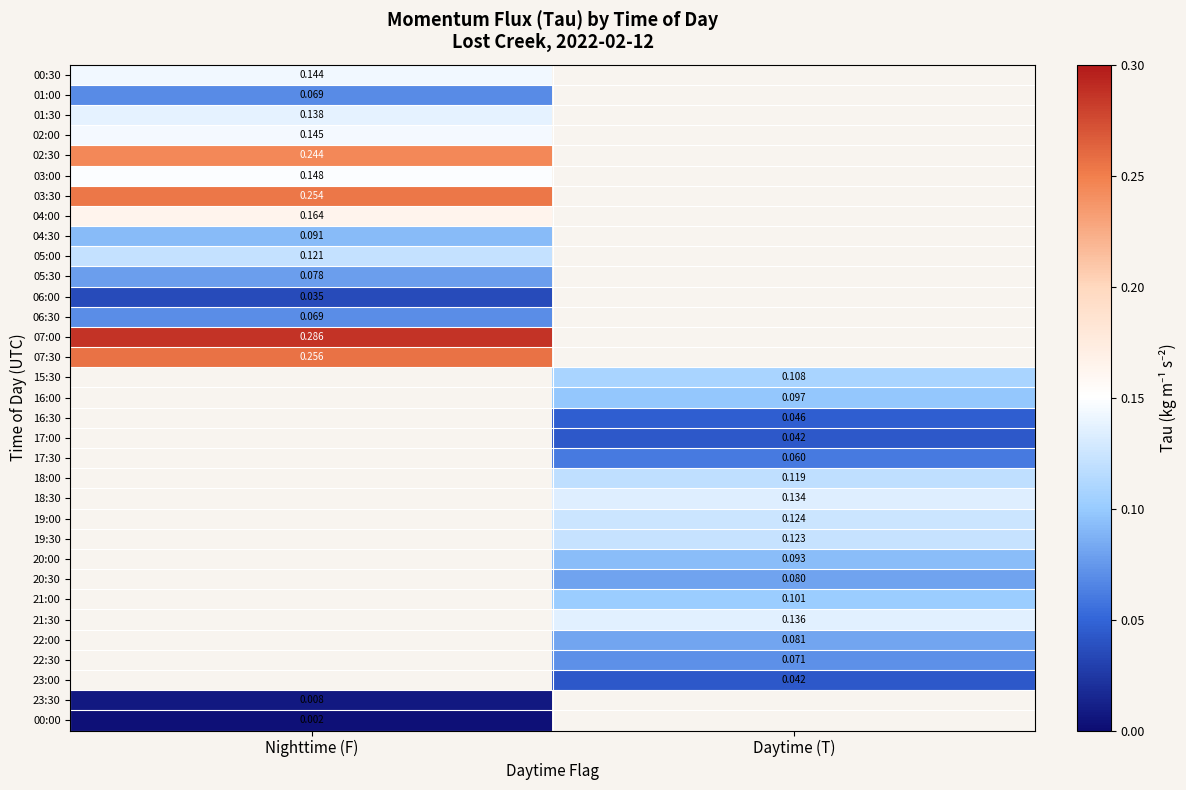

How many positive values does the 23:00 series have?

1